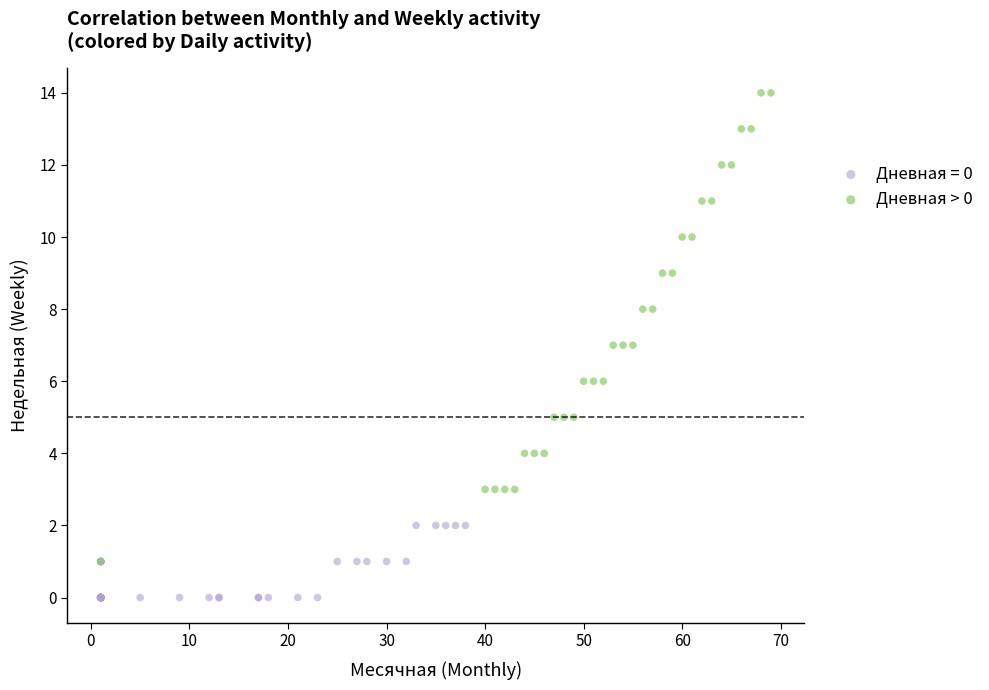

Which series has the largest Y range (max minus min)?

Дневная > 0